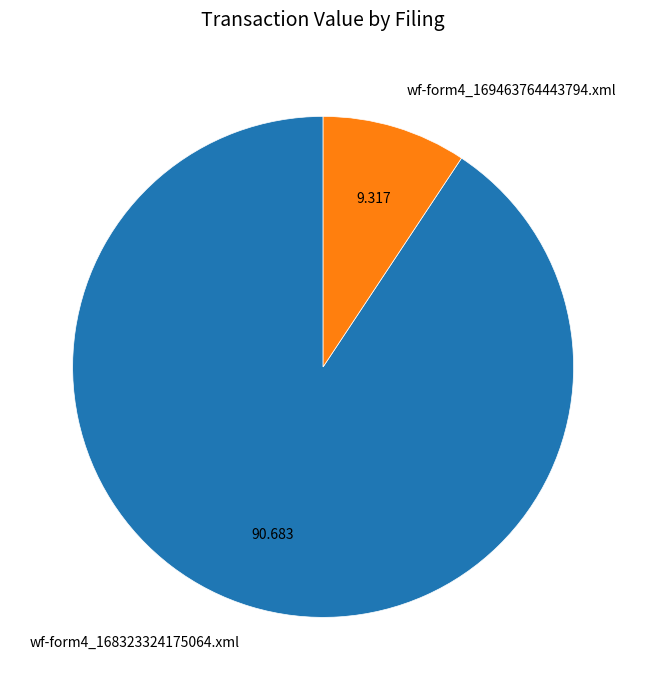

Combined, do wf-form4_169463764443794.xml and wf-form4_168323324175064.xml account for over 50%?

Yes